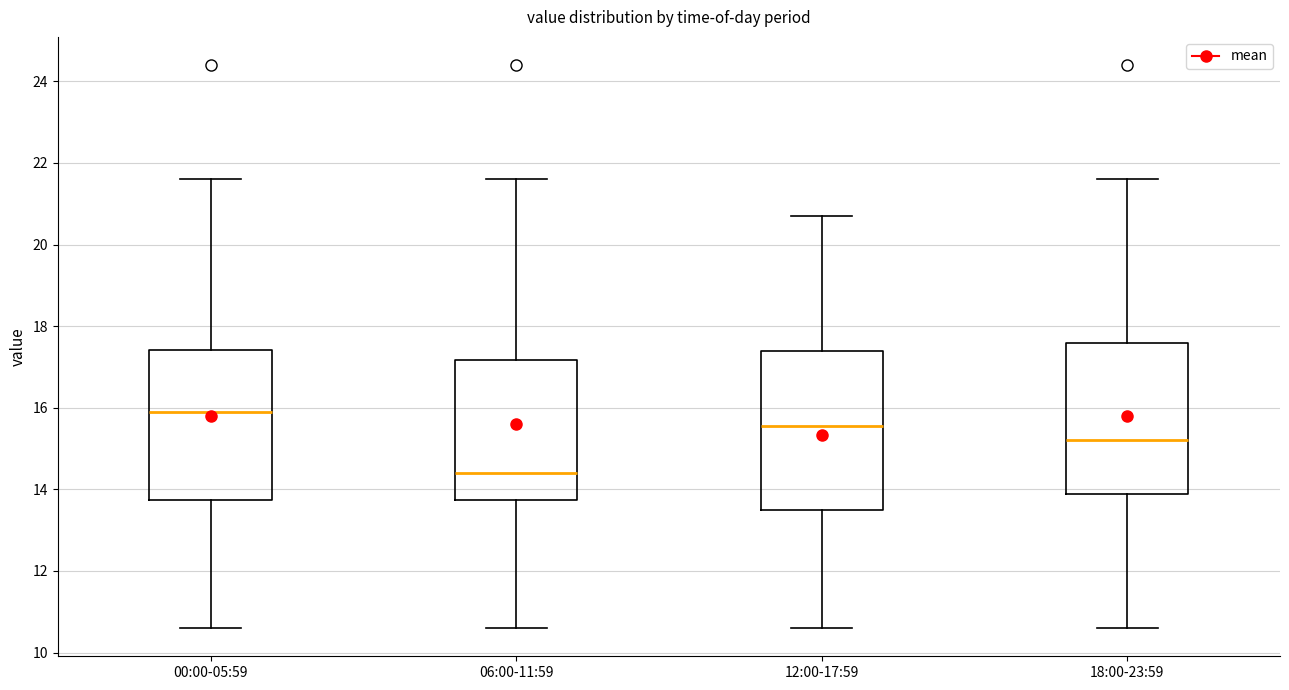

Which box's median line is the highest?

00:00-05:59